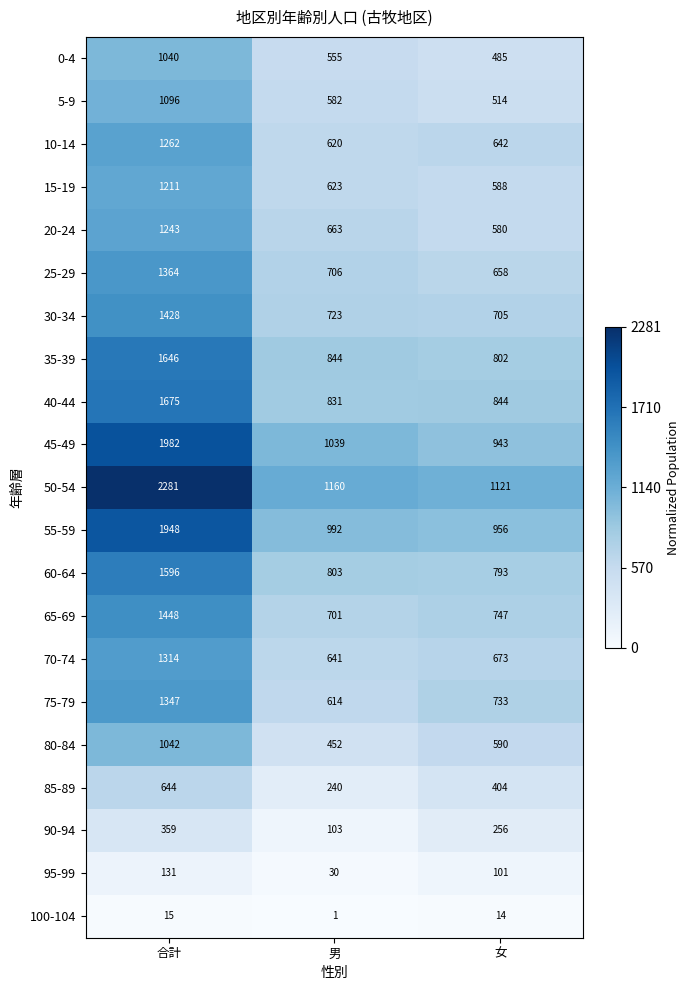

What is the difference between the highest and lowest values at 女?

1107